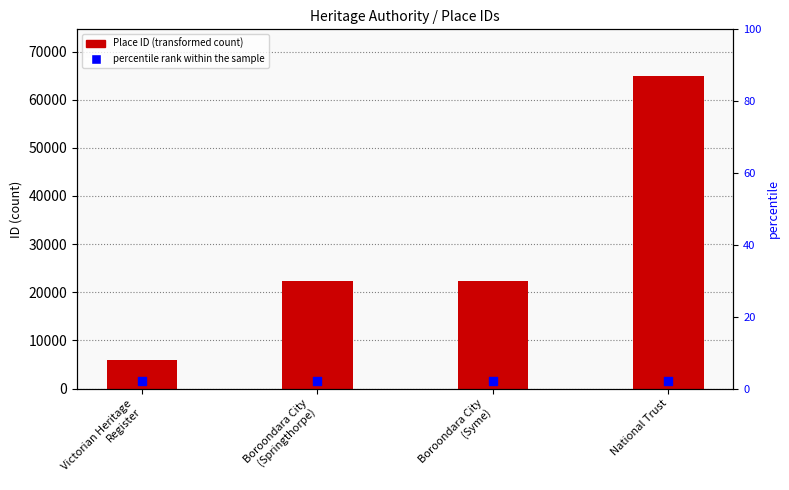

At which category is the sum across all series the highest?

National Trust